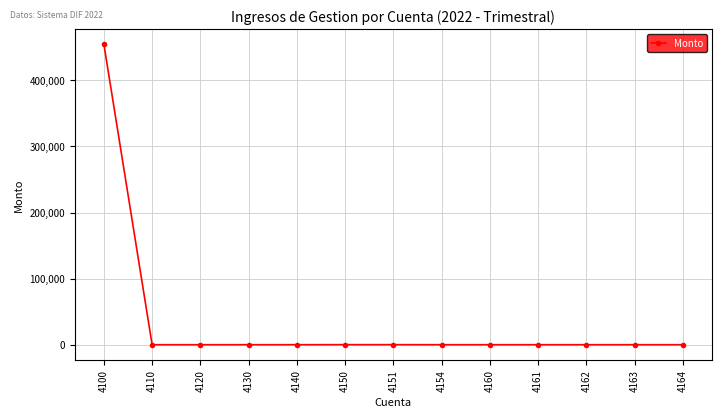

What is the maximum value shown in the chart?

454439.4